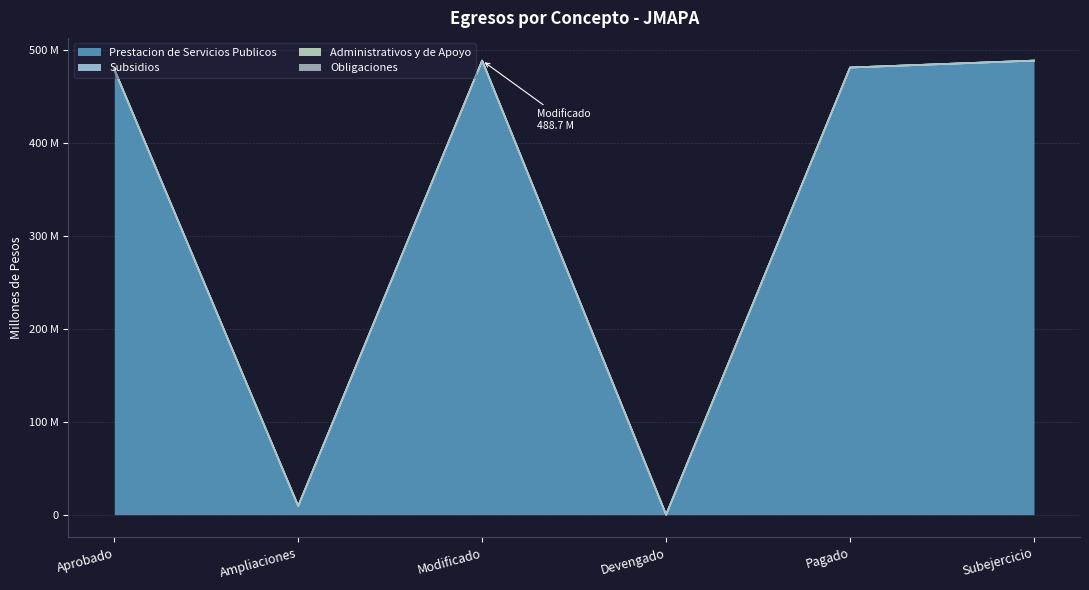

Reading right to left, list all the values displayed in this chart.

Prestacion de Servicios Publicos: 488657136.1	481197321.0	0.0	488657136.1	9316061.1	479341075.0
Subsidios: 0.0	0.0	0.0	0.0	0.0	0.0
Administrativos y de Apoyo: 0.0	0.0	0.0	0.0	0.0	0.0
Obligaciones: 0.0	0.0	0.0	0.0	0.0	0.0